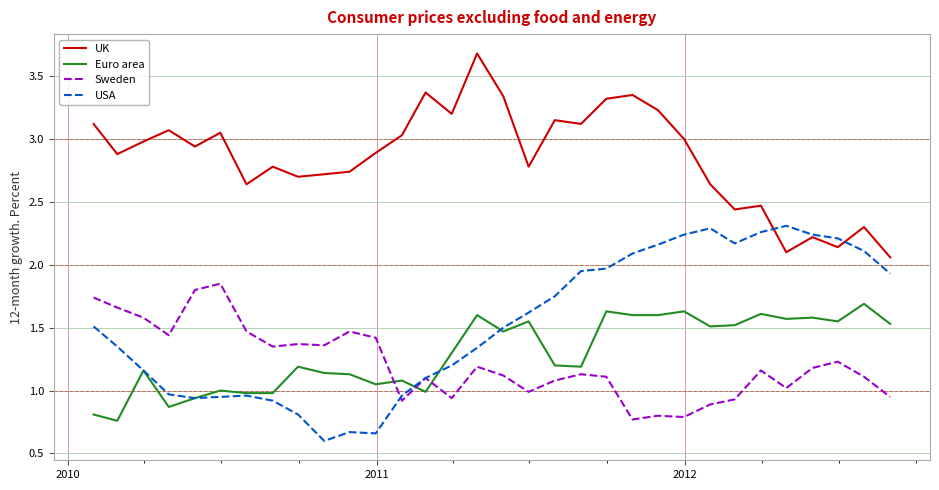

True or false: Sweden and UK intersect in this chart.

False